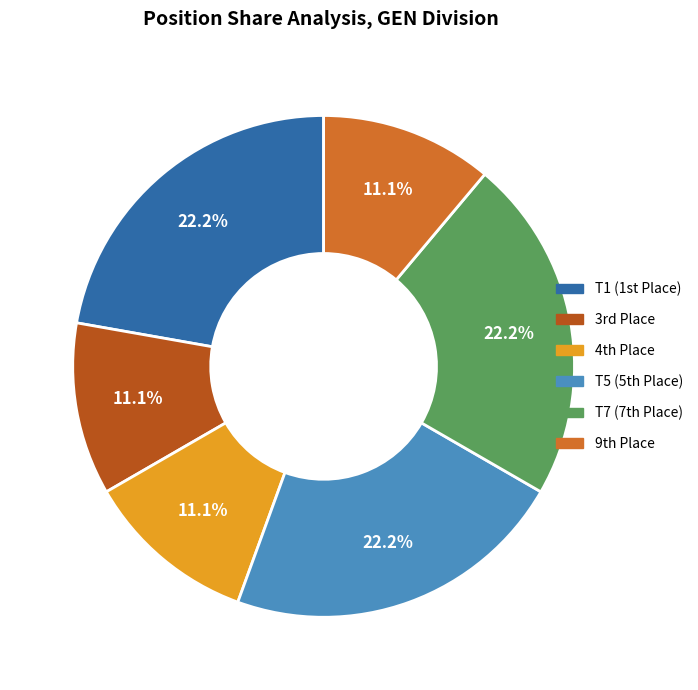

Does any single category account for the majority?

No